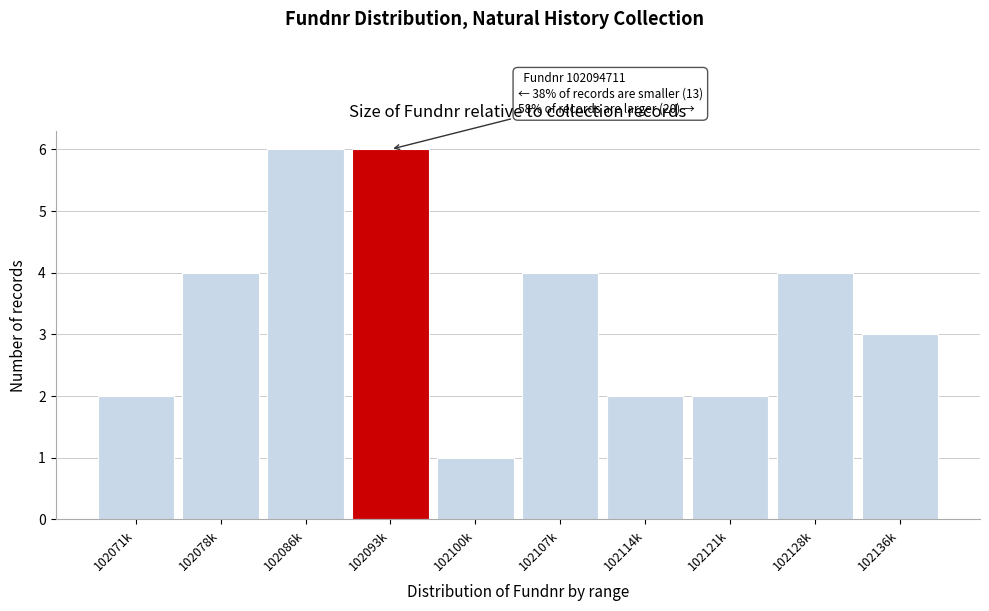

Reading left to right, list all the values displayed in this chart.

102071k=2	102078k=4	102086k=6	102093k=6	102100k=1	102107k=4	102114k=2	102121k=2	102128k=4	102136k=3